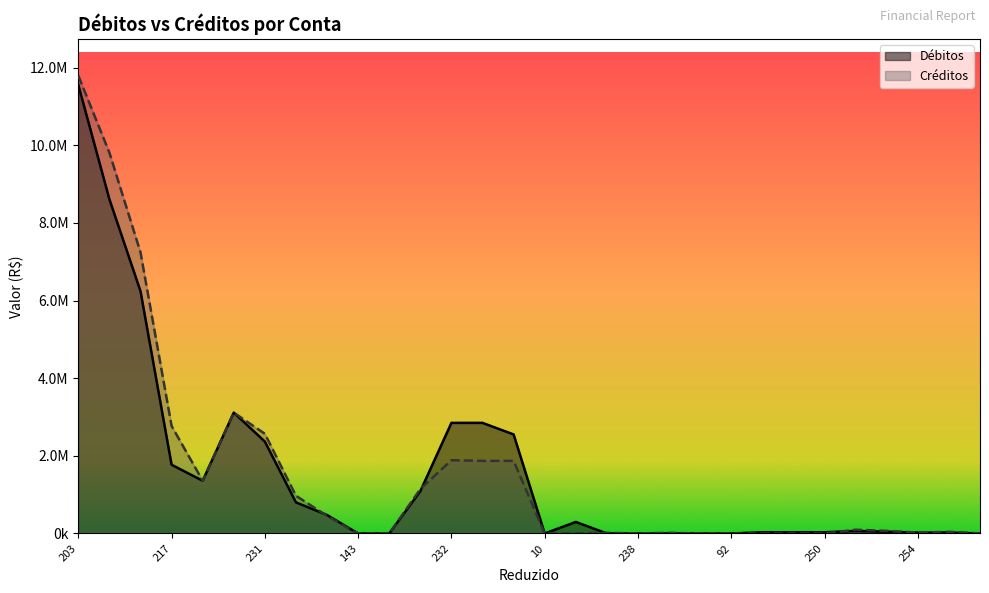

Rank the series at 11 from highest to lowest value.

Débitos, Créditos